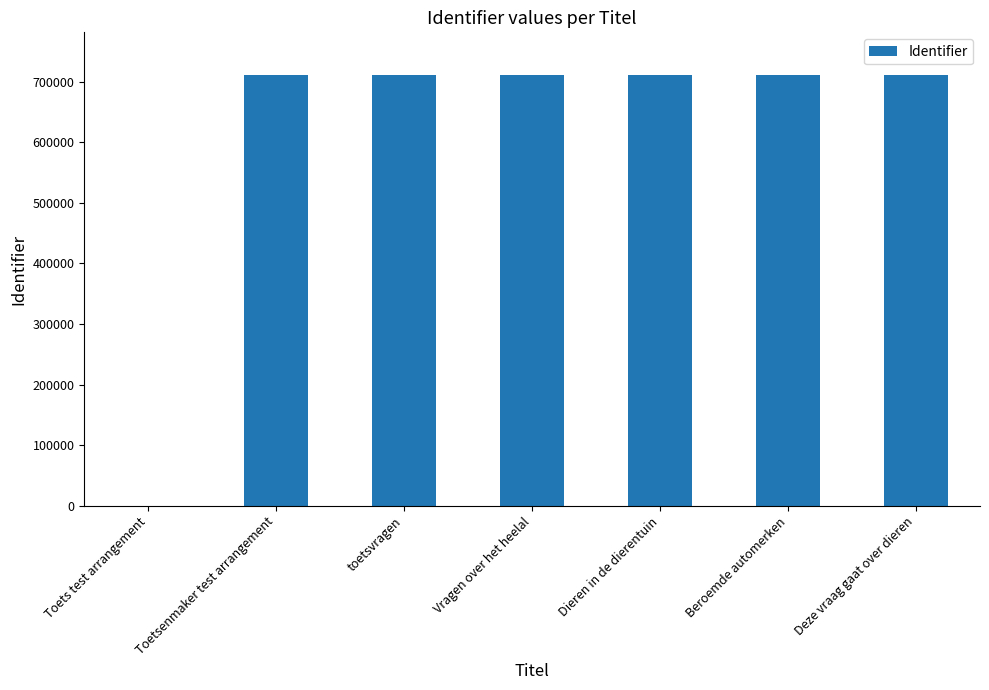

Is it true that the value at toetsvragen is 710263?

True